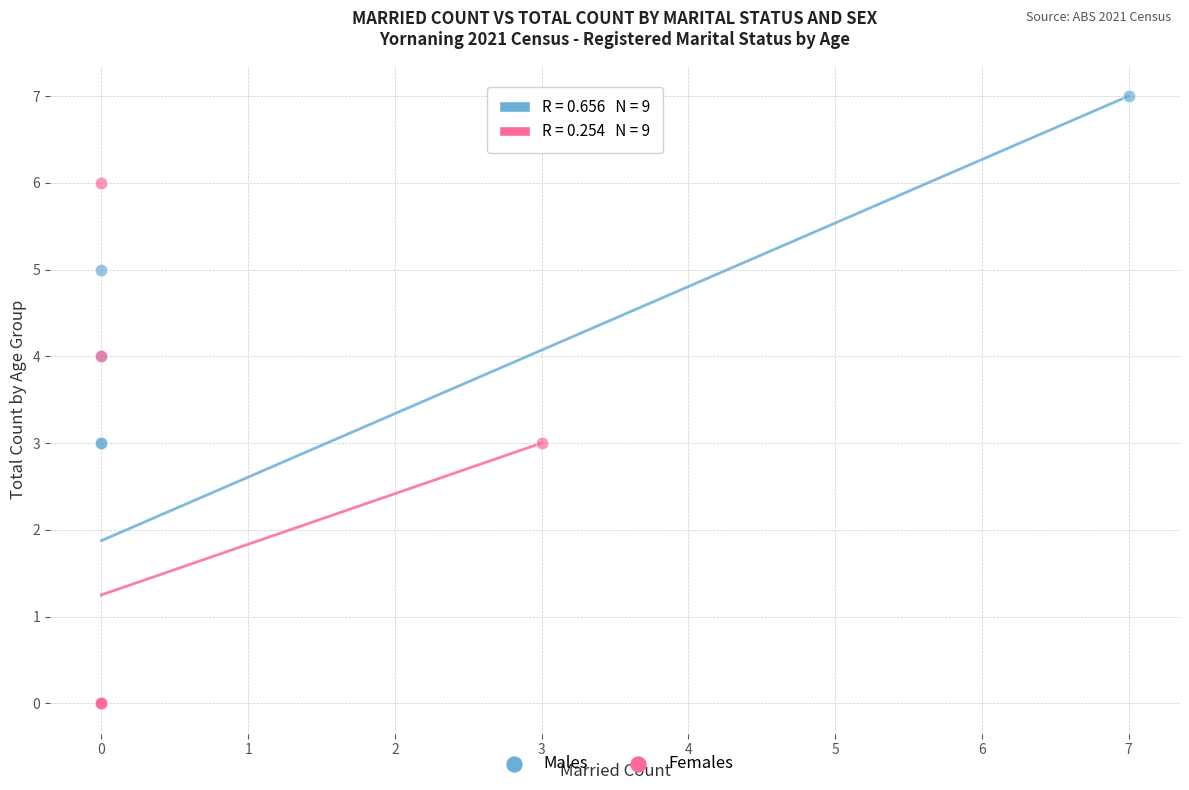

Which series has the largest Y range (max minus min)?

Males